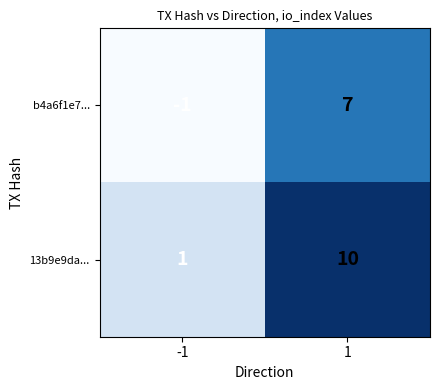

How many categories are shown in the chart?

2